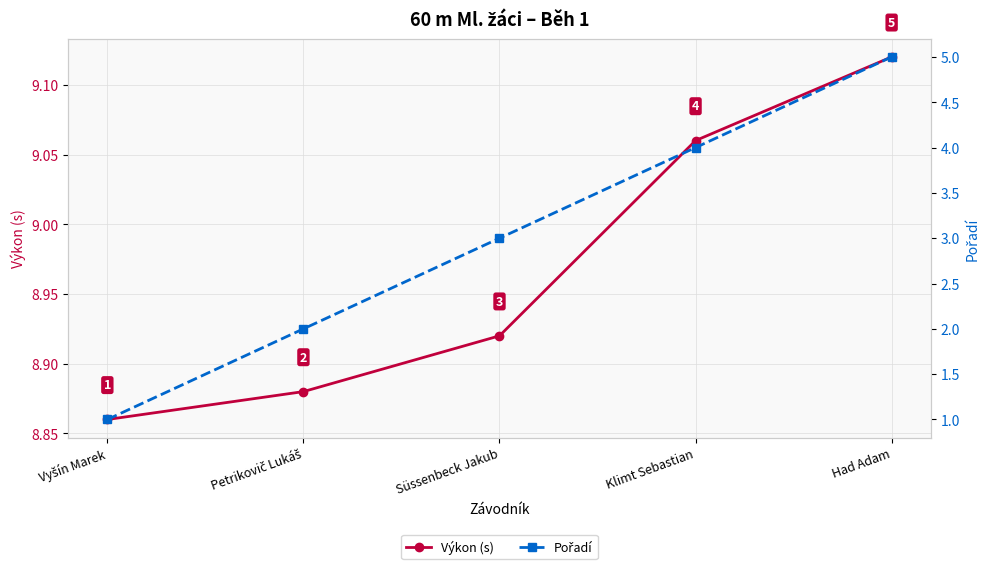

What is the difference between the maximum and minimum values in the Výkon (s) series?

0.3